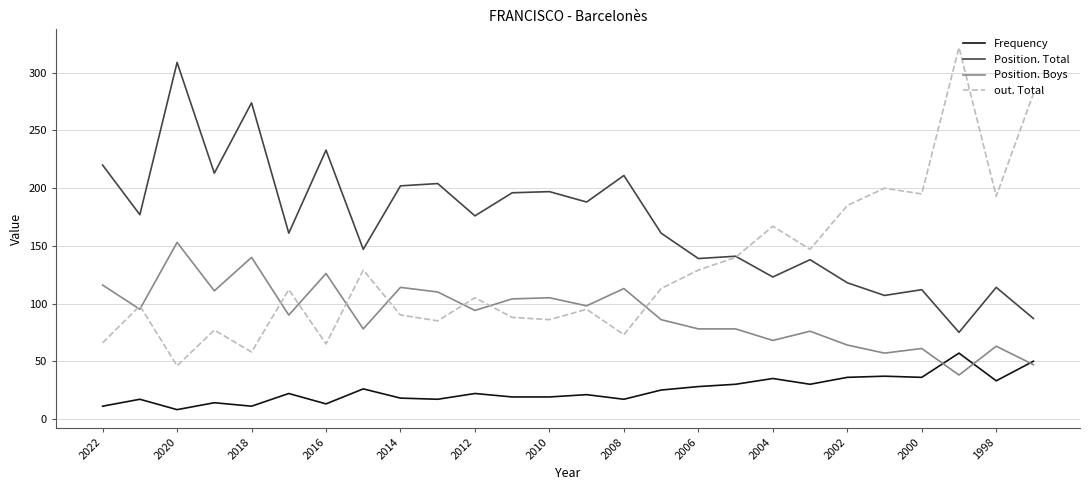

True or false: Position. Total has more than 1 interior local peaks.

True